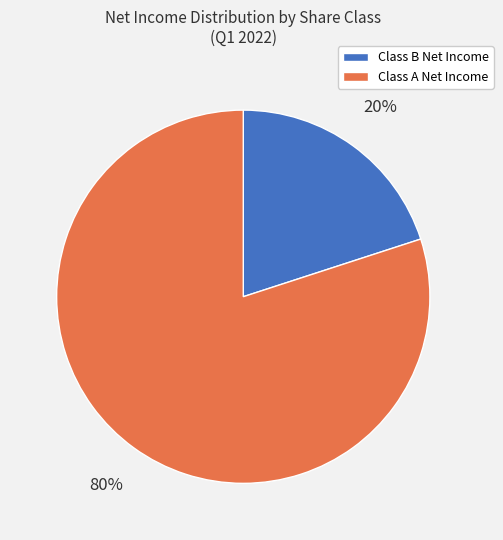

Count the number of slices in the pie.

2